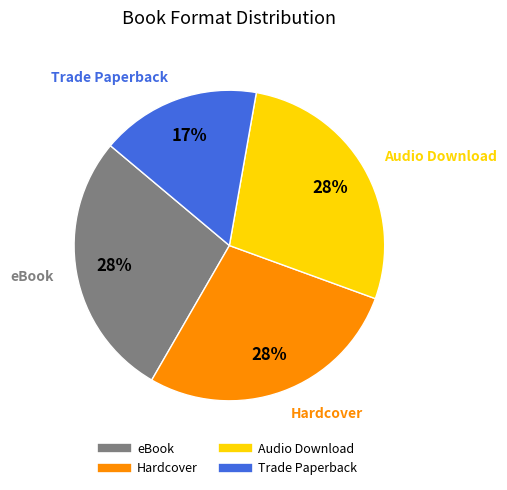

To the nearest percent, what is the average slice percentage?

25%